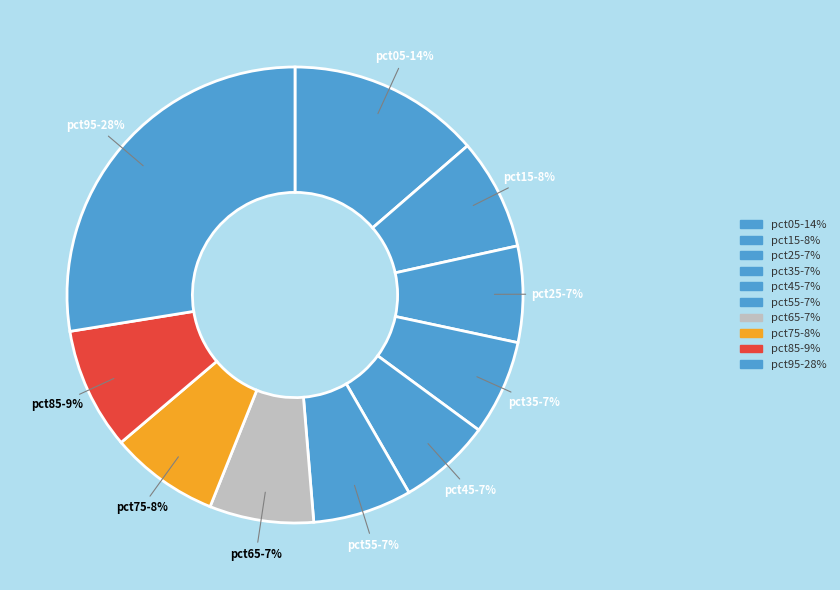

The pct95 slice represents 28% of the pie. True or false?

True